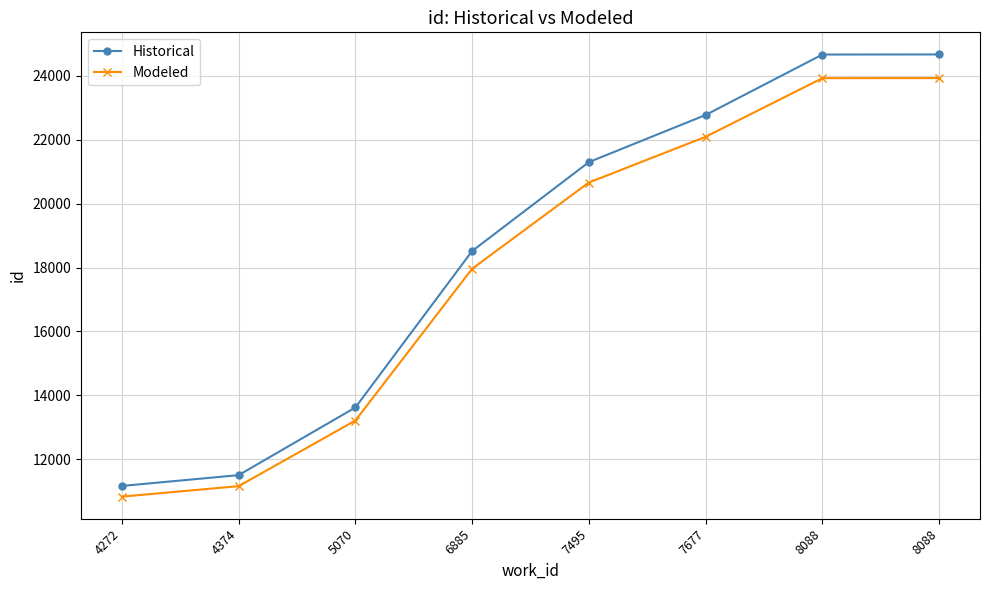

List the series in order of their overall mean, lowest first.

Modeled, Historical